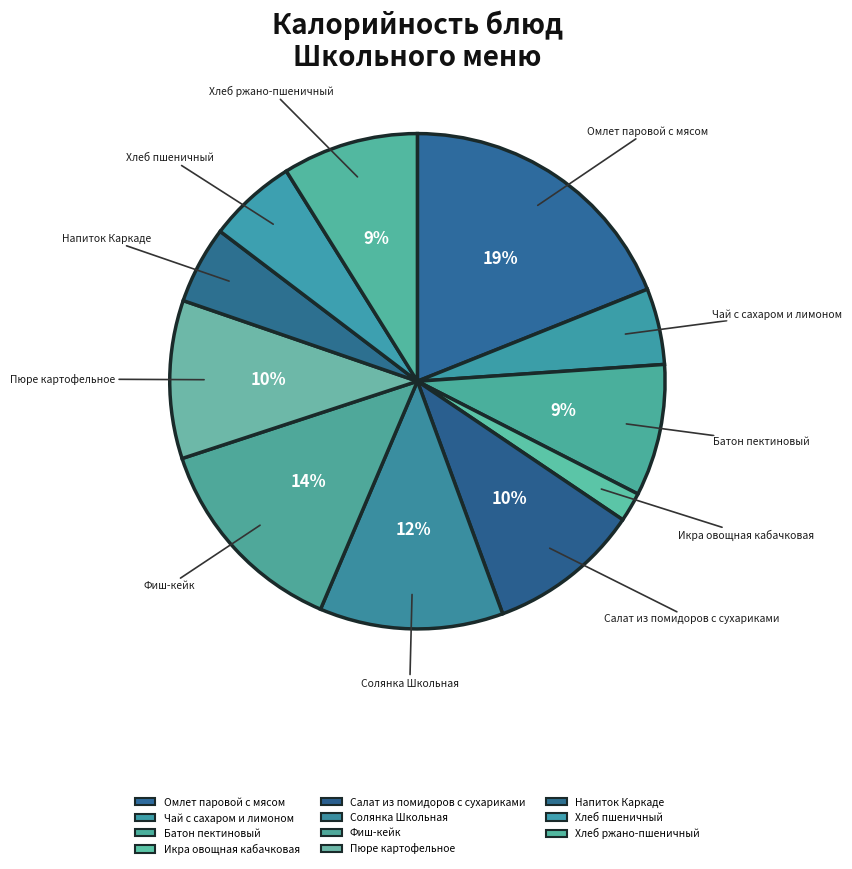

How many segments does this pie chart have?

11